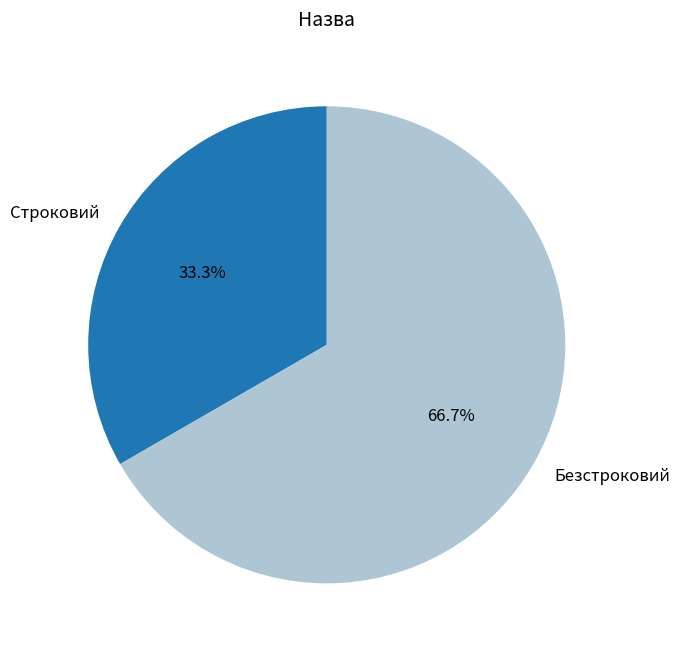

Approximately how many times larger is the value at Безстроковий compared to Строковий?

2.0